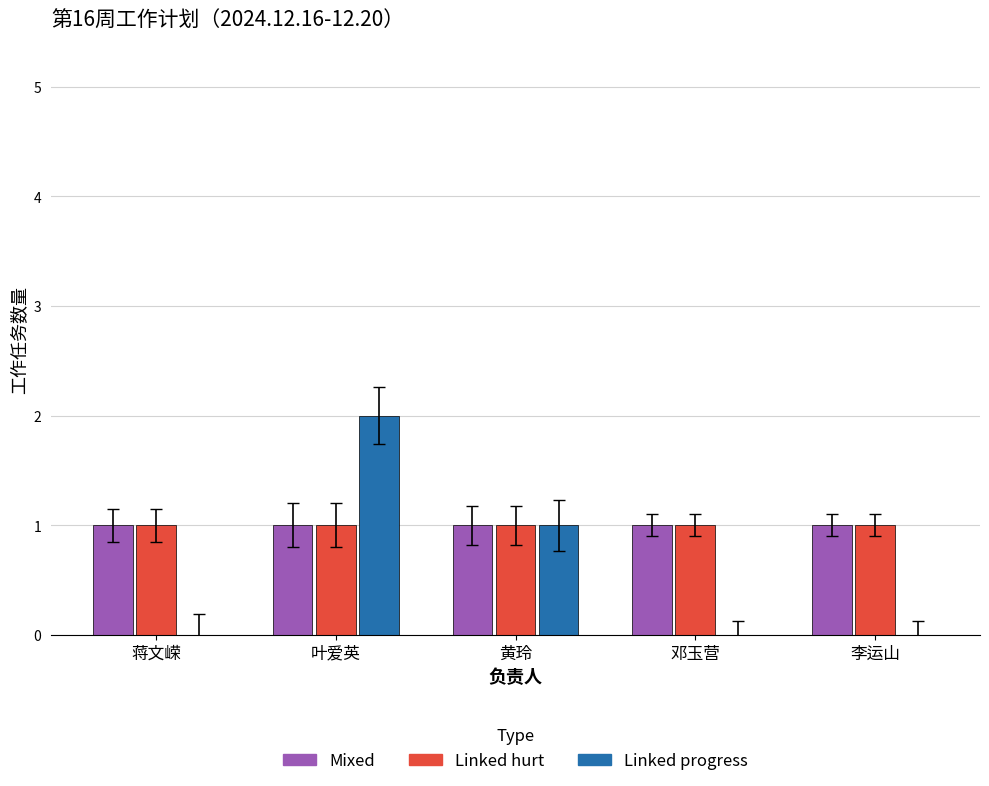

True or false: Linked hurt has a value of 1 at 蒋文嵘.

True